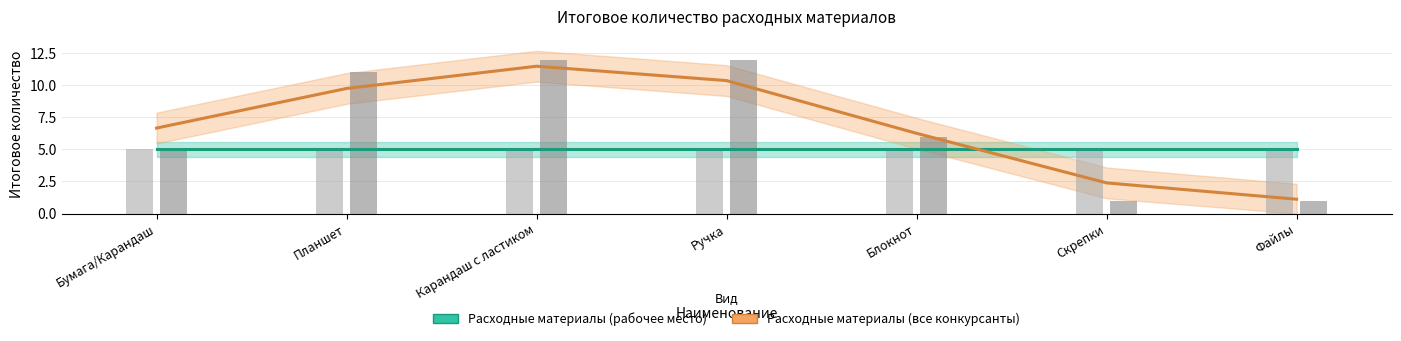

What is the total value across all series at Карандаш с ластиком?

16.5